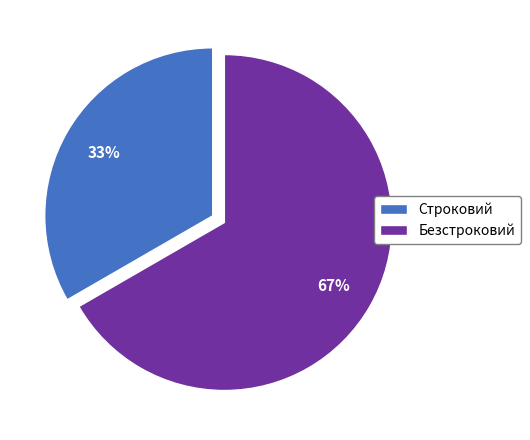

To the nearest percent, what is the average slice percentage?

50%